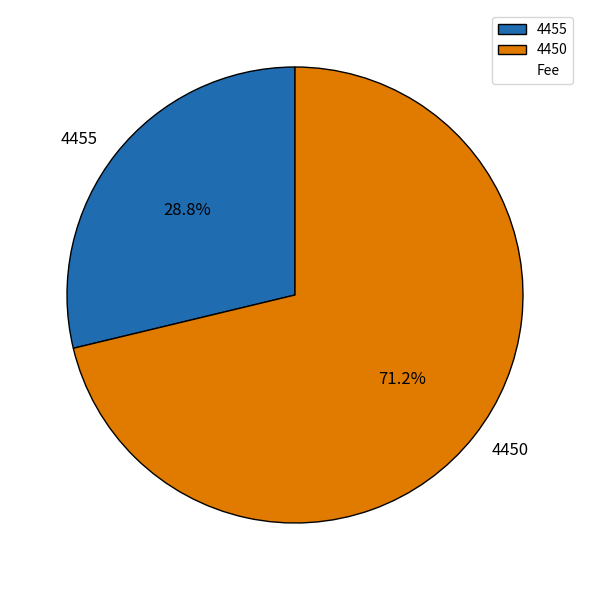

Is it true that 4455 is 29% of the pie?

True